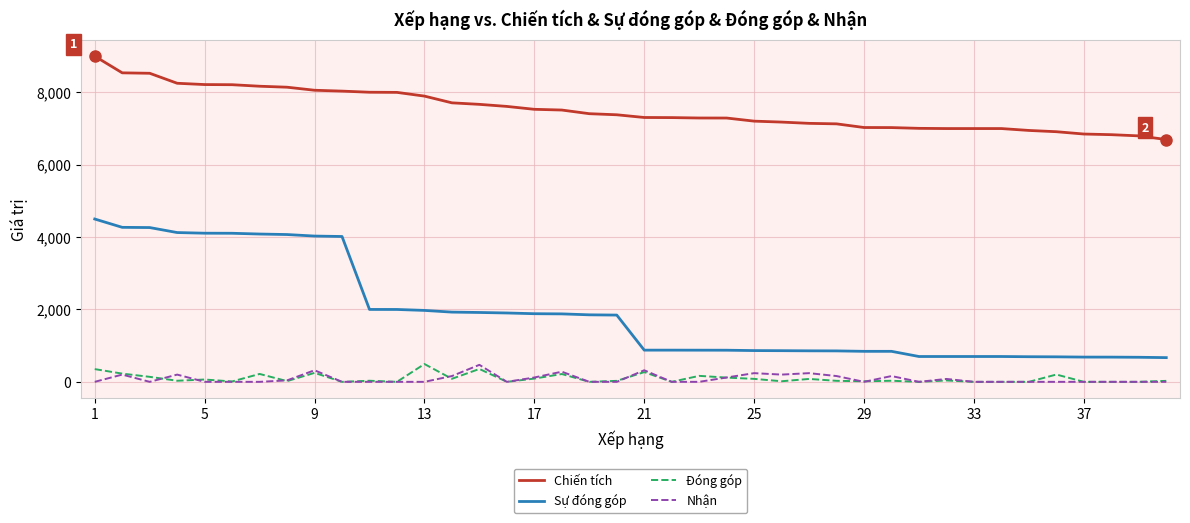

What is the greatest value displayed?

9000